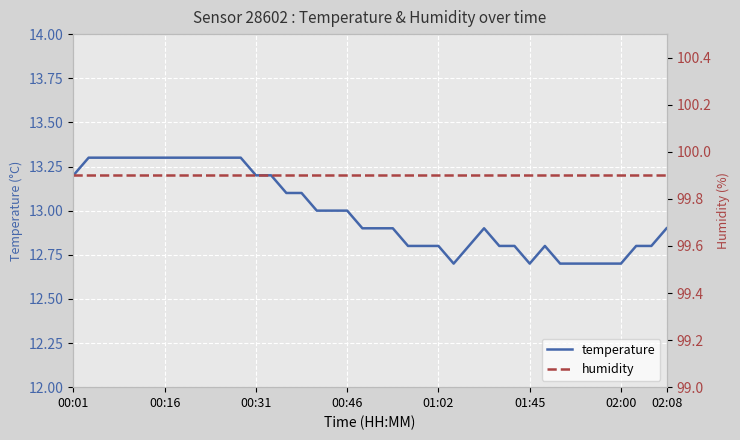

True or false: temperature has a value of 18.0 at 01:02.

False